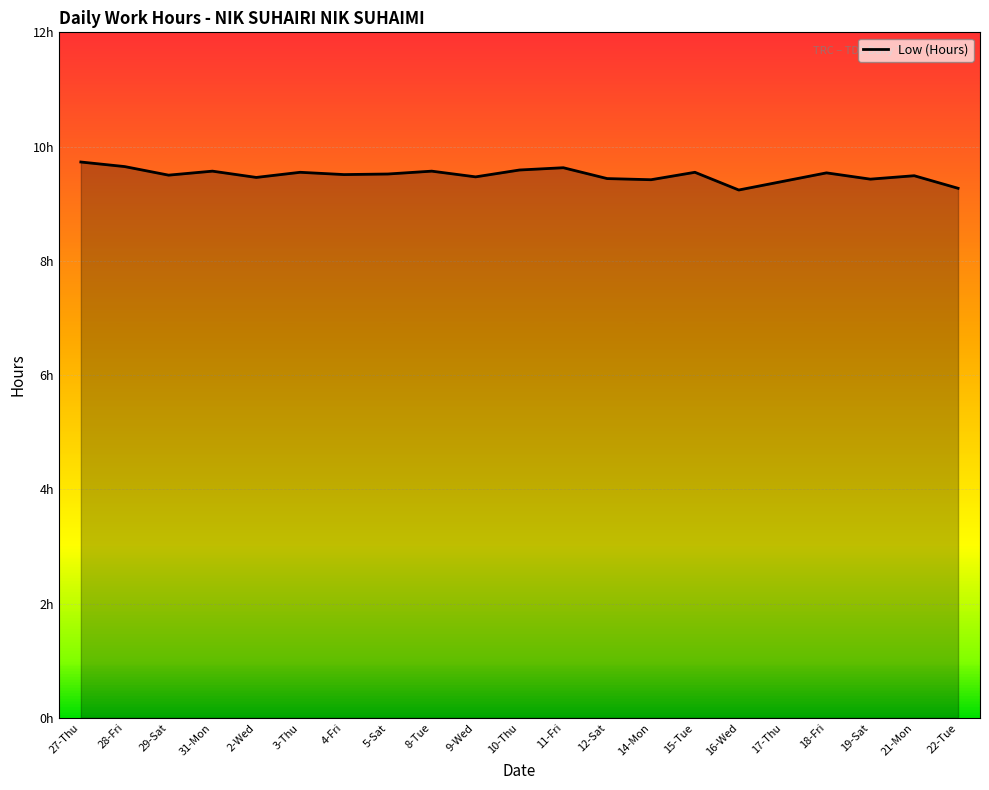

Is this an area chart (filled region under the line)?

Yes